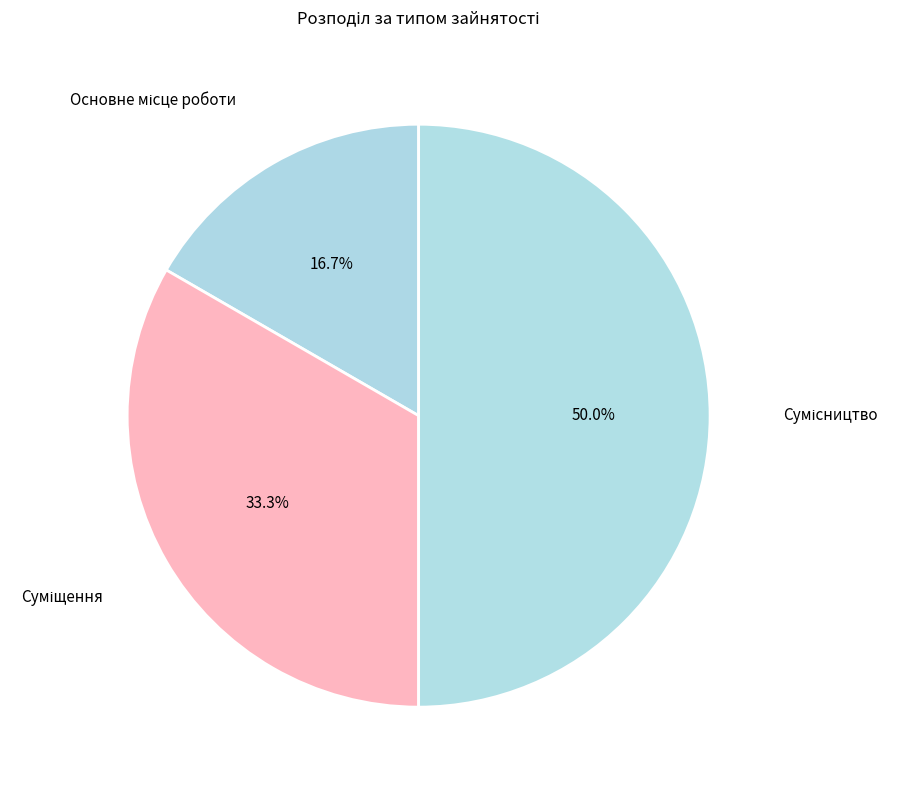

Rank the categories by value from highest to lowest.

Сумісництво, Суміщення, Основне місце роботи